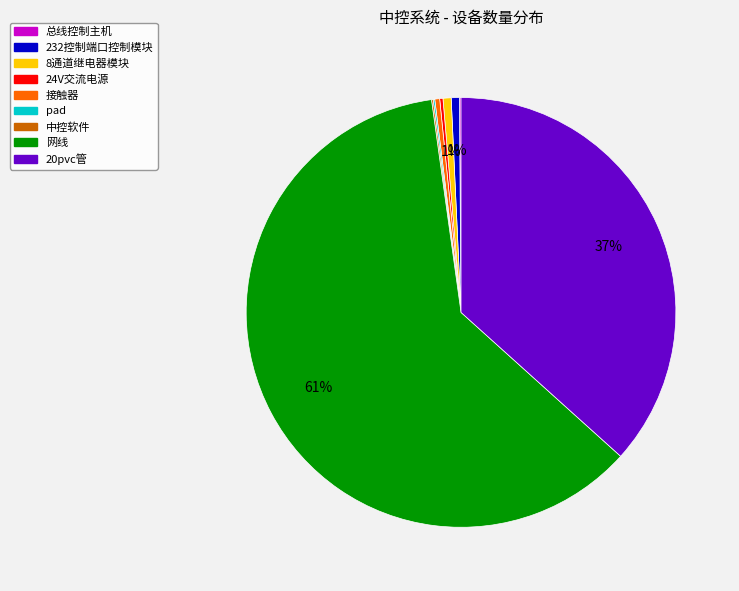

Is 网线 the majority of the pie?

Yes